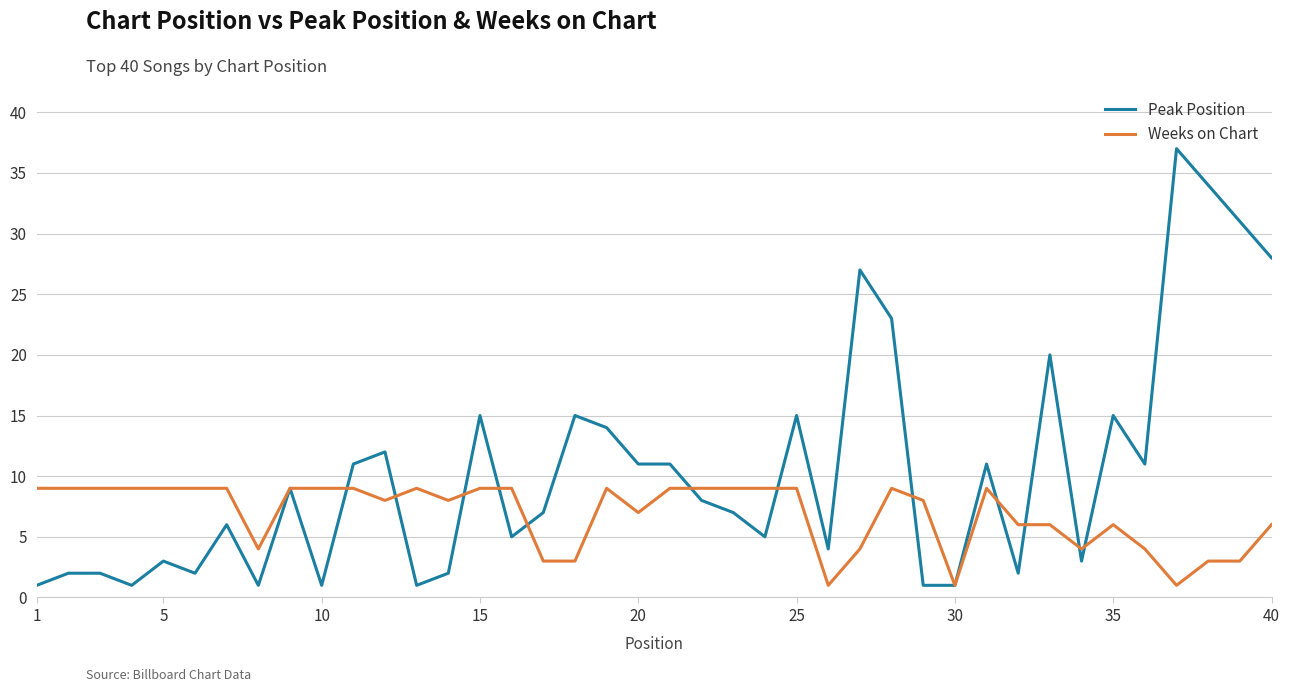

Which series has the largest total across all categories?

Peak Position